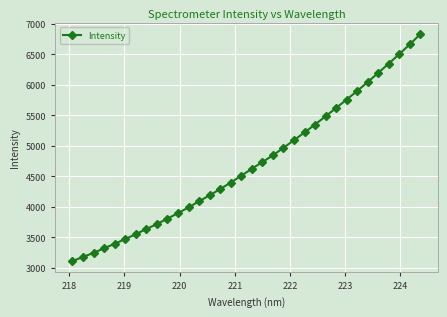

What is the average value?

4707.6